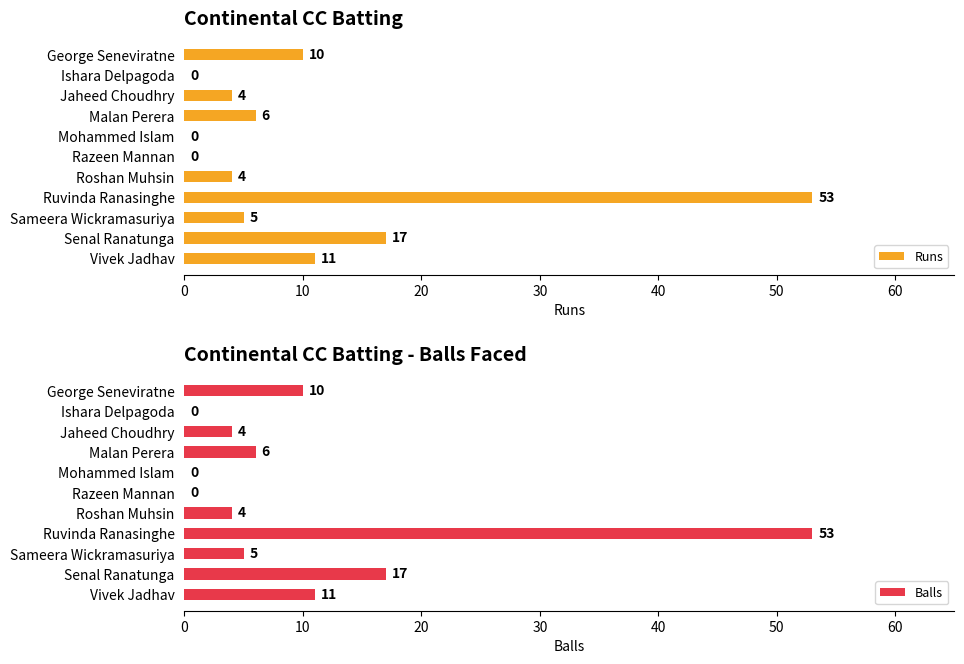

The value of Balls at Razeen Mannan is 30. True or false?

False